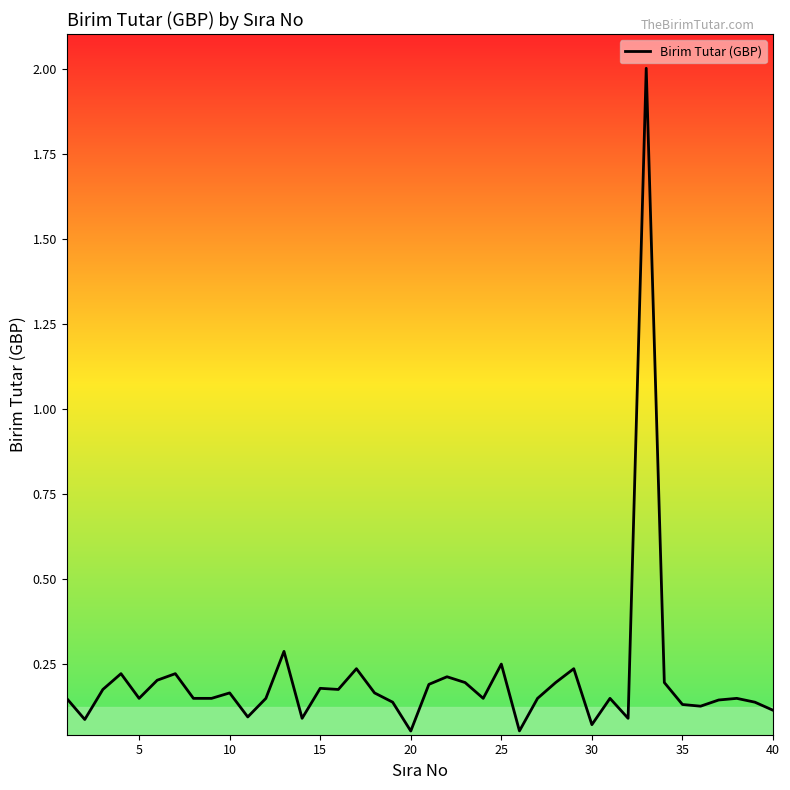

What is the difference between the maximum and minimum values?

1.9